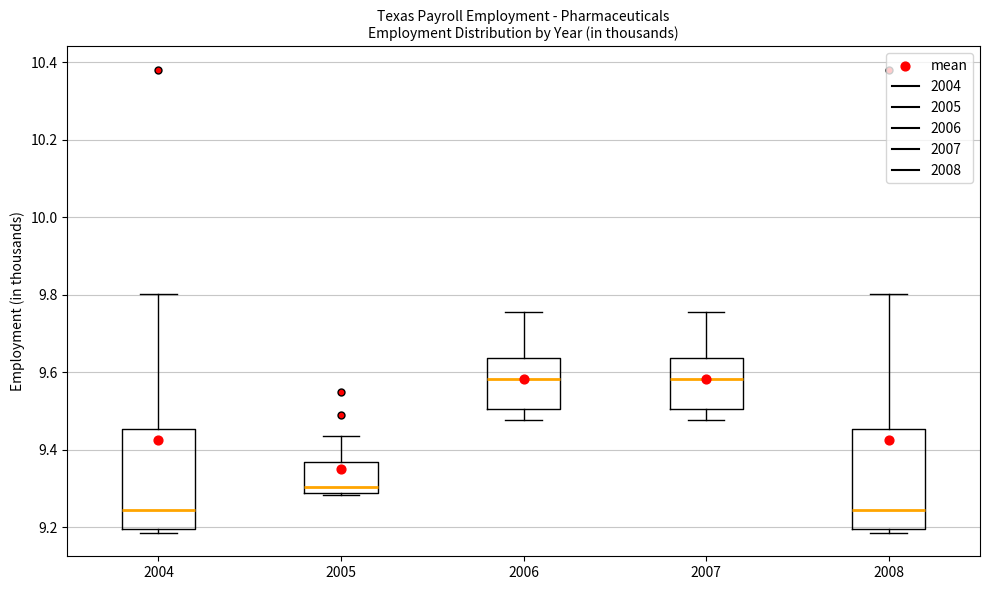

Reading left to right, transcribe this box plot: for each box, give where its median line is, the range the box spans, and where its two whiskers end, as read against the y-axis. The values are not printed on the chart, so give them approximately, as read against the axis.

2004: median 9.24, box 9.20 to 9.46, whiskers 9.18 to 9.80
2005: median 9.30, box 9.28 to 9.36, whiskers 9.28 to 9.44
2006: median 9.58, box 9.50 to 9.64, whiskers 9.48 to 9.76
2007: median 9.58, box 9.50 to 9.64, whiskers 9.48 to 9.76
2008: median 9.24, box 9.20 to 9.46, whiskers 9.18 to 9.80